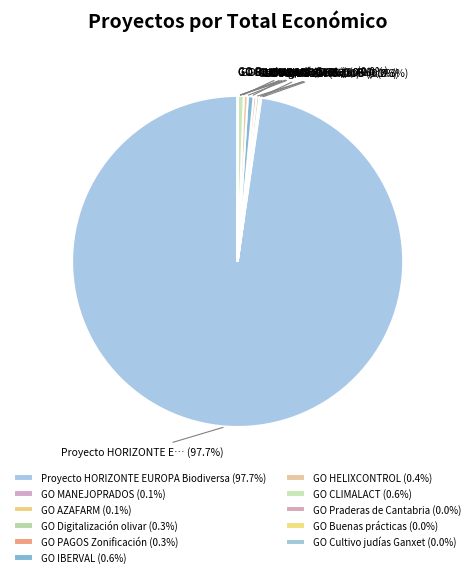

To the nearest percent, what is the difference between the Proyecto HORIZONTE EUROPA Biodiversa and GO CLIMALACT slice percentages?

97%